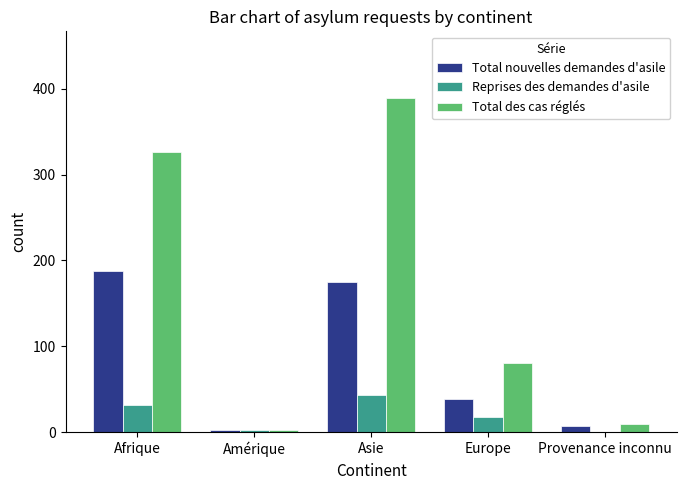

Where is Total des cas réglés nearest to the value 196?

Europe